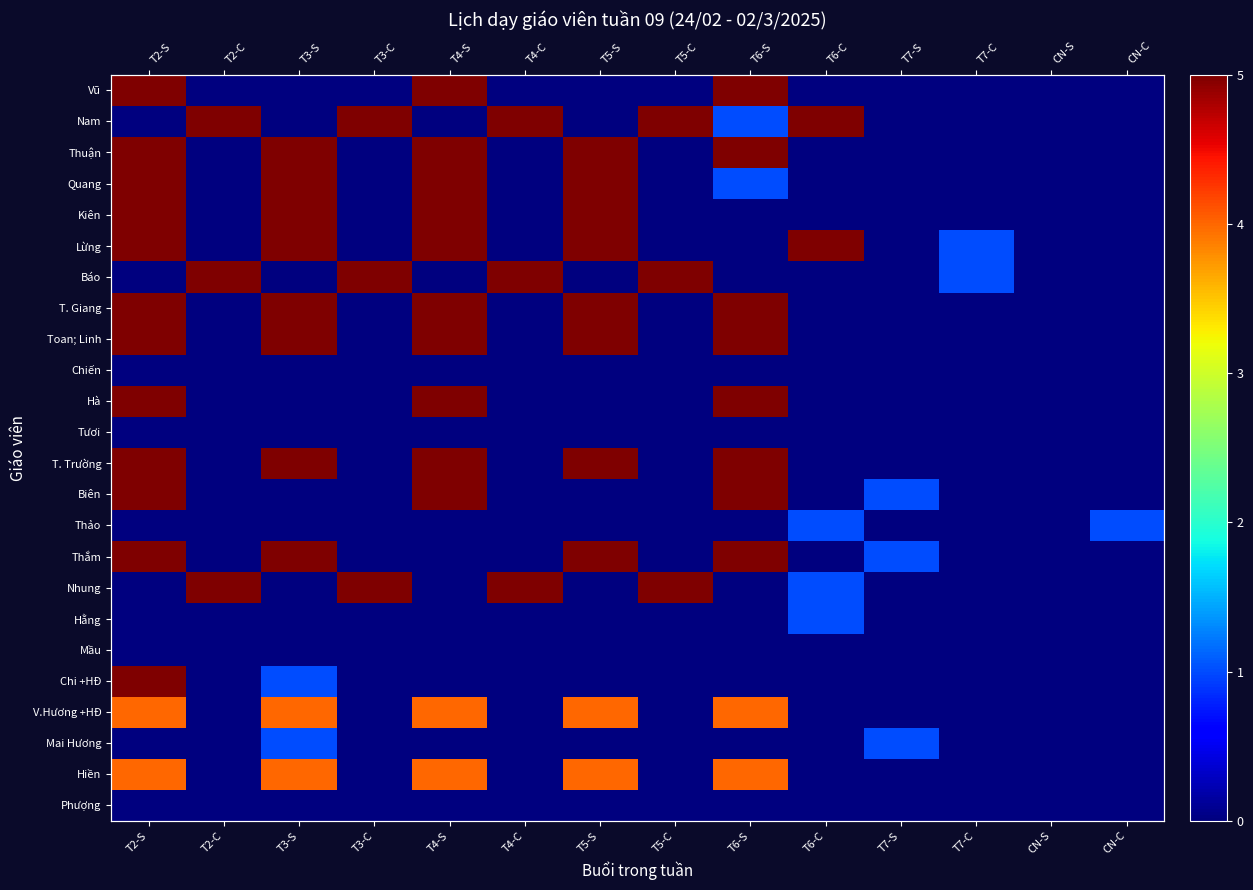

Which series has the largest range (max minus min)?

Vũ